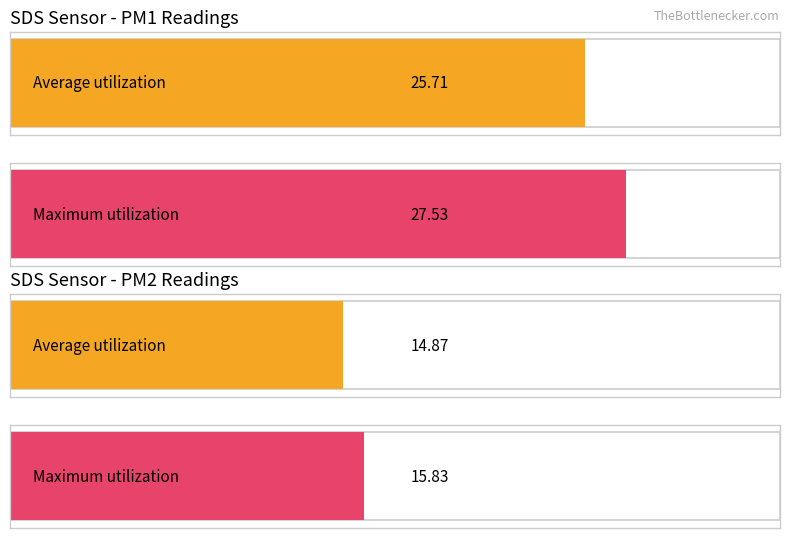

The value of SDS_P1 at 00:32 is 38.6. True or false?

False